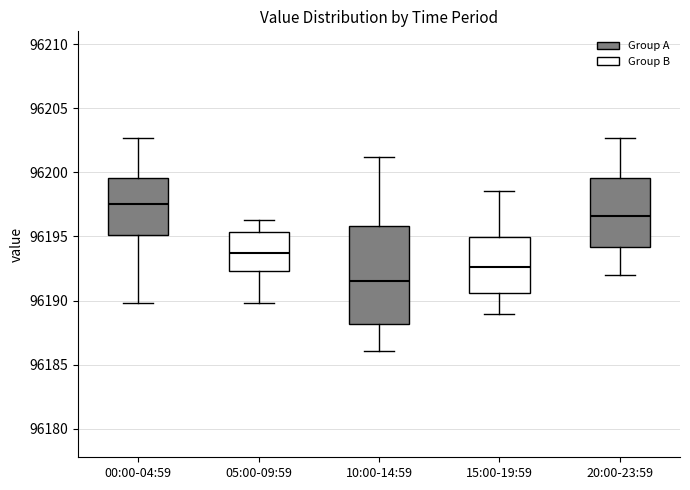

Reading left to right, read every box against the y-axis: the position of its median line, the range the box covers, and the ends of its whiskers. The values are not printed on the chart, so give them approximately, as read against the axis.

00:00-04:59: median 96197.5, box 96195.0 to 96199.5, whiskers 96190.0 to 96202.5
05:00-09:59: median 96193.5, box 96192.5 to 96195.5, whiskers 96190.0 to 96196.5
10:00-14:59: median 96191.5, box 96188.0 to 96196.0, whiskers 96186.0 to 96201.0
15:00-19:59: median 96192.5, box 96190.5 to 96195.0, whiskers 96189.0 to 96198.5
20:00-23:59: median 96196.5, box 96194.0 to 96199.5, whiskers 96192.0 to 96202.5